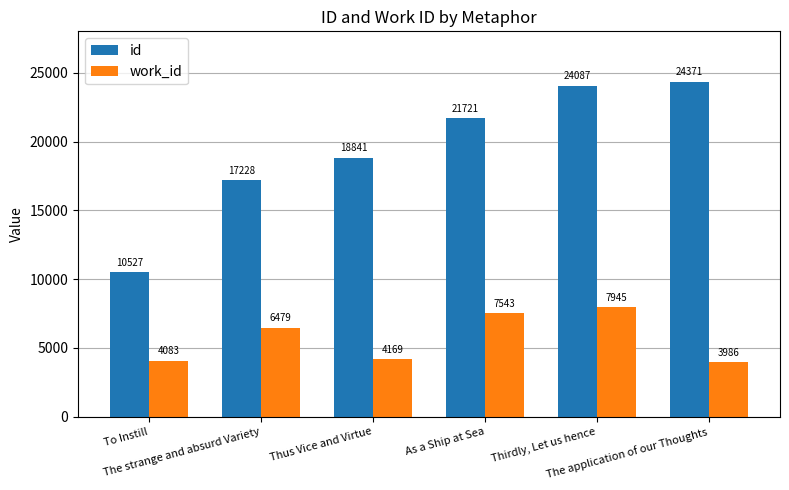

How many data points in id are less than 21721?

3